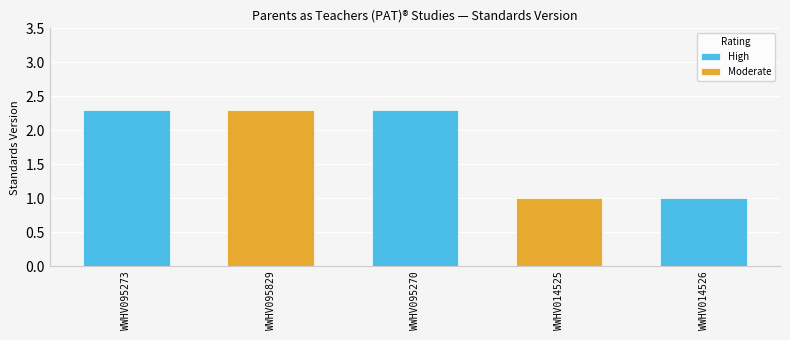

Is it true that the value at WWHV014526 is 1.7?

False